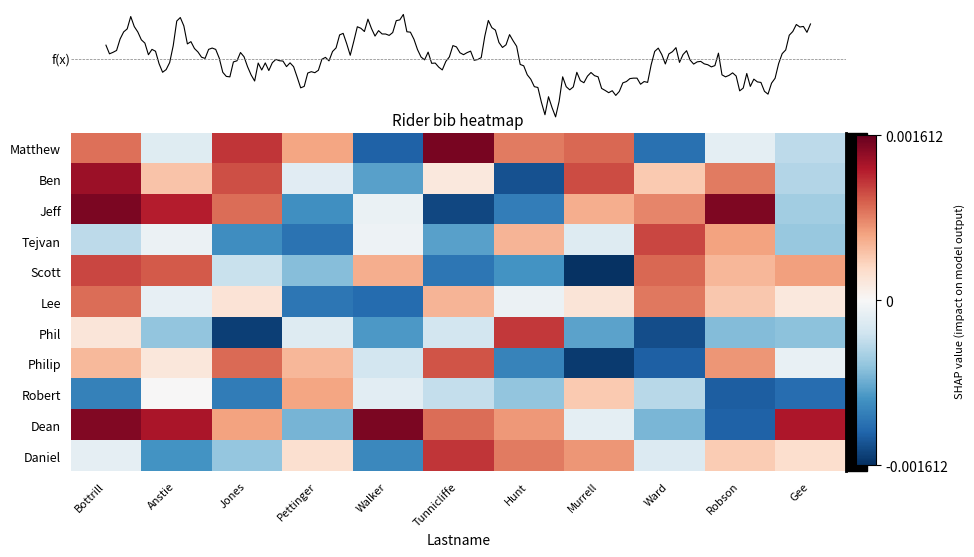

Which series has the widest spread of values?

Jeff